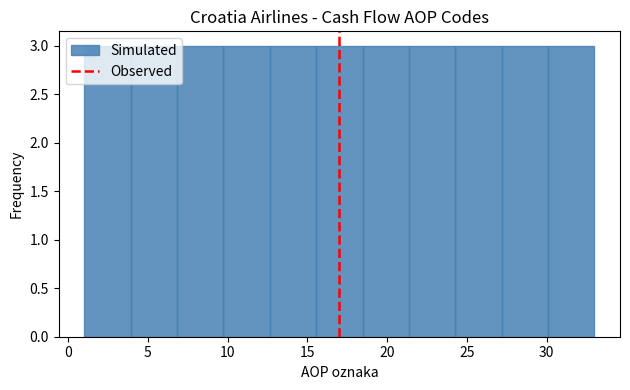

How tall is the bar that spans 30.0 to 33.0 on the x-axis? Neither the bar edges nor the heights are printed on the chart, so give them approximately, as read against the axes.

3